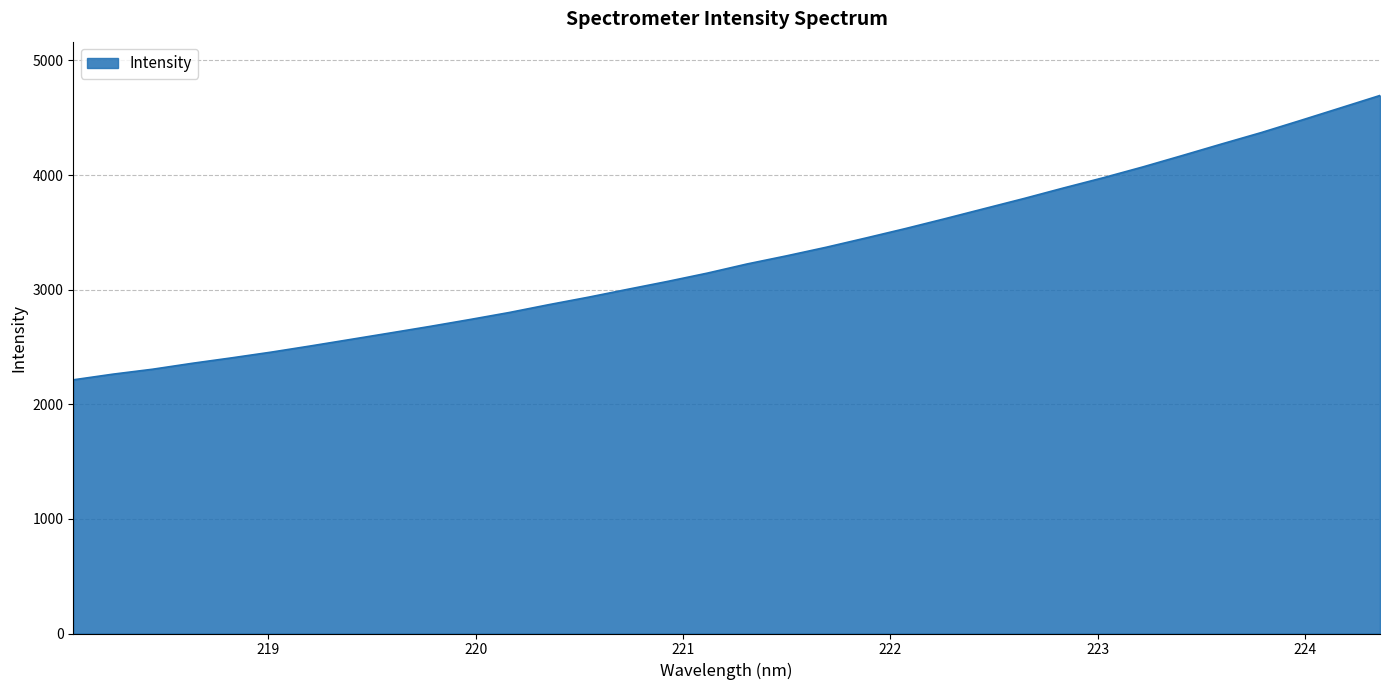

True or false: the data has more than 0 interior local peaks.

False